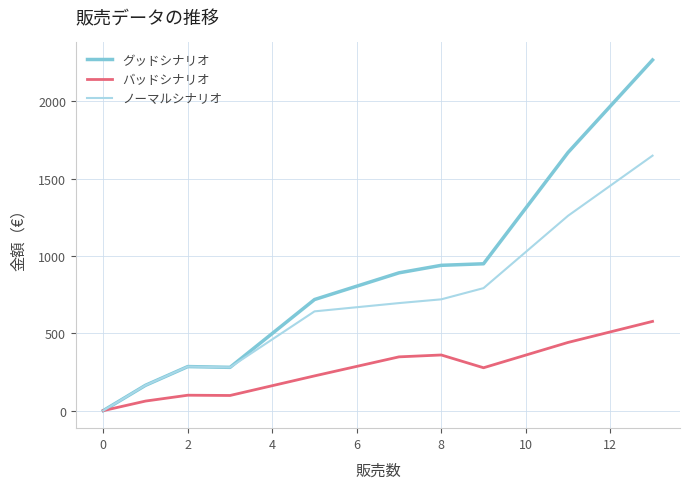

Which series has the widest spread of values?

グッドシナリオ